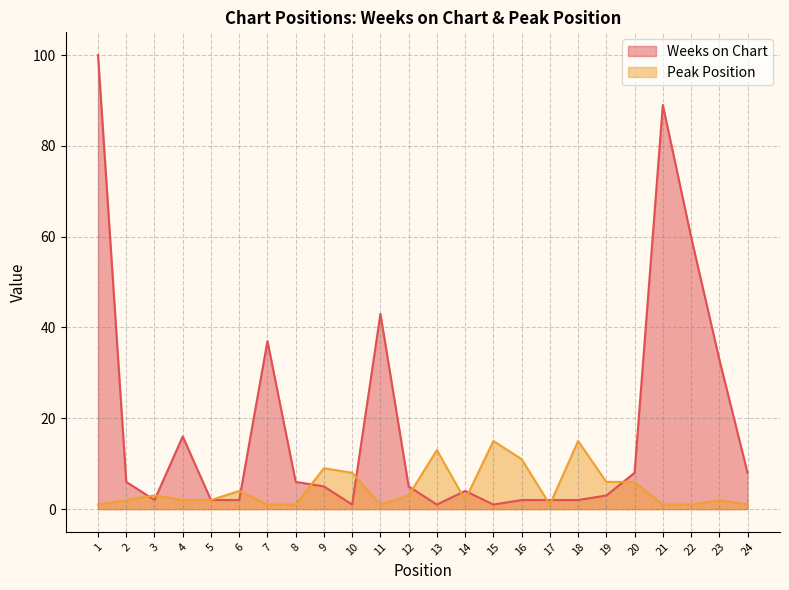

Is the value of Peak Position at 18 greater than the value of Weeks on Chart at 23?

No